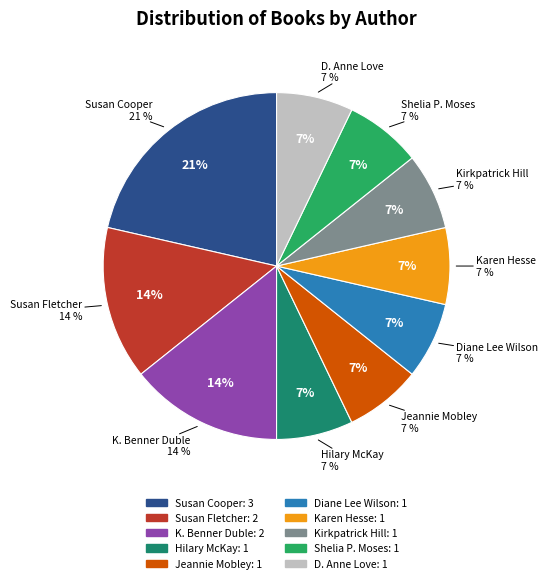

Which category has the smallest portion of the pie?

Hilary McKay (20539220)